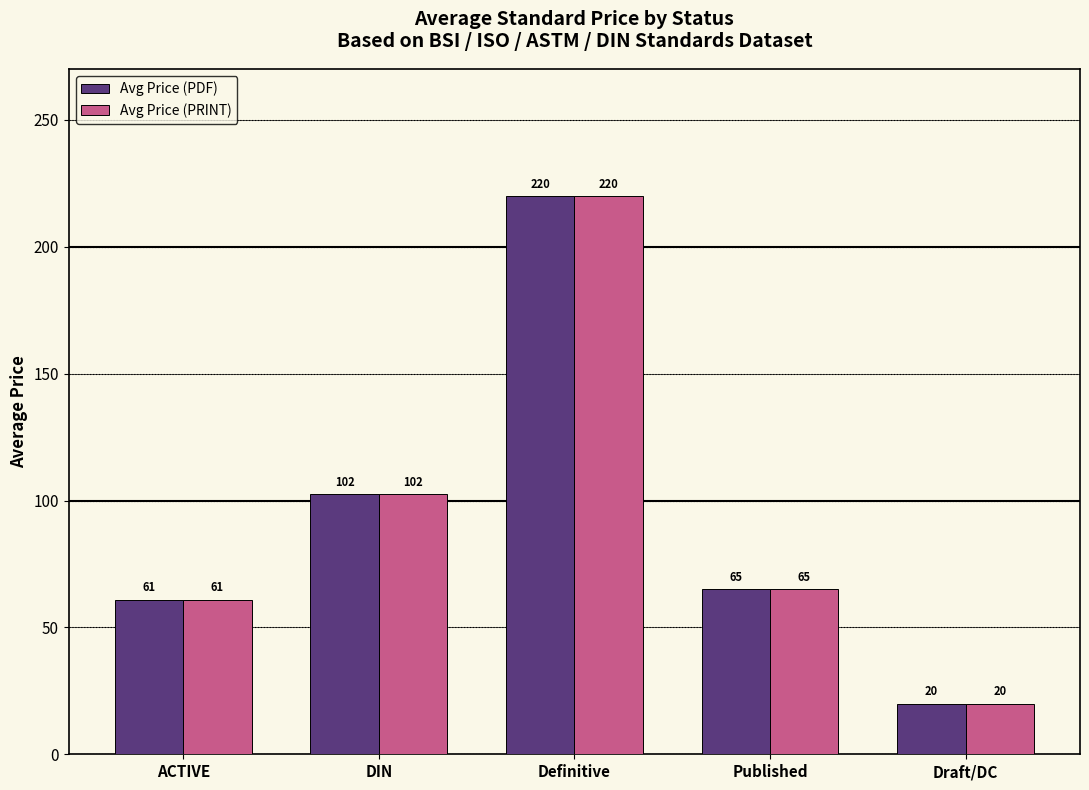

What is the approximate value of Avg Price (PRINT) at ACTIVE?

61.0